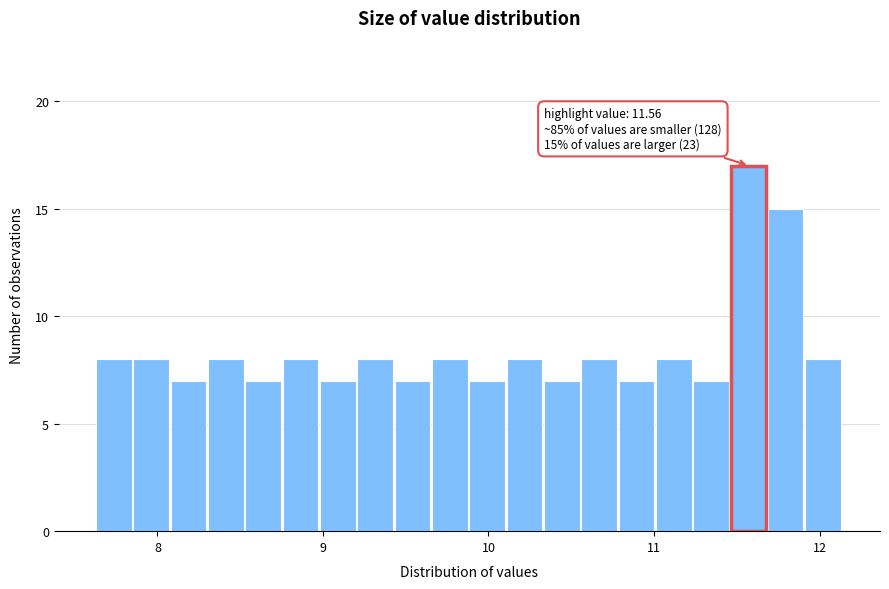

Around what value on the x-axis is the tallest bar? Give the approximate position of its centre, as read against the axis.

11.6